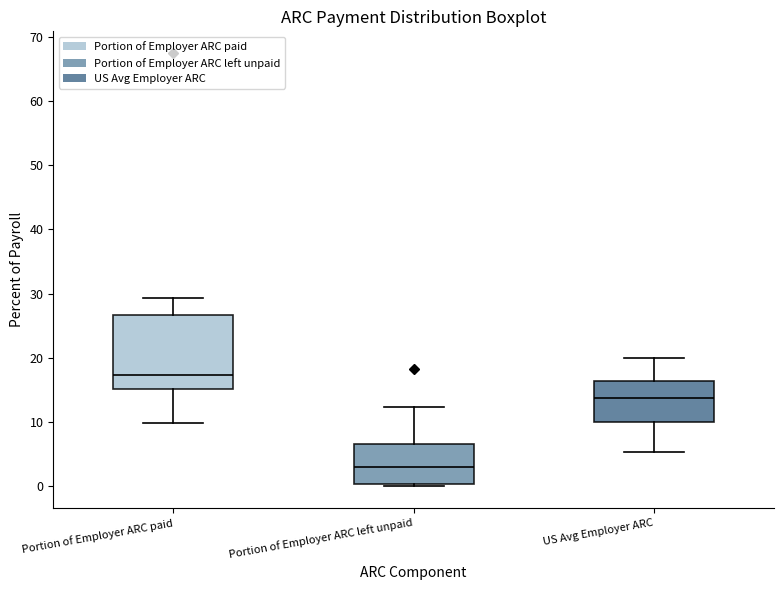

Reading left to right, transcribe this box plot: for each box, give where its median line is, the range the box spans, and where its two whiskers end, as read against the y-axis. The values are not printed on the chart, so give them approximately, as read against the axis.

Portion of Employer ARC paid: median 17, box 15 to 27, whiskers 10 to 29
Portion of Employer ARC left unpaid: median 3, box 0 to 6, whiskers 0 (just below the box's lower edge) to 12
US Avg Employer ARC: median 14, box 10 to 16, whiskers 5 to 20